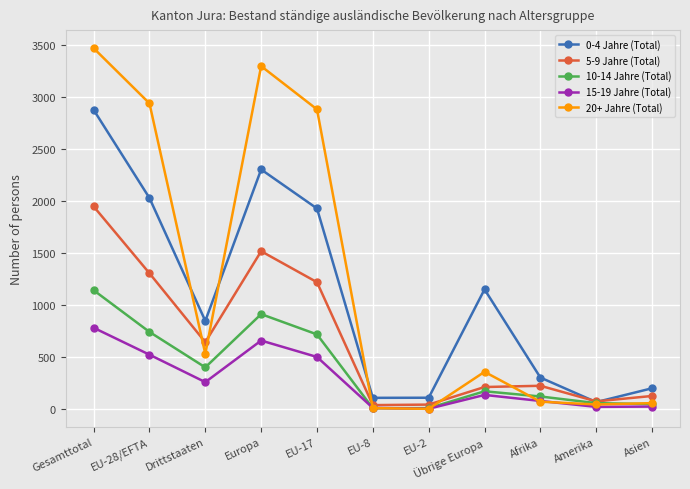

Read the 0-4 Jahre (Total) value at EU-17, to the nearest 10.

1930